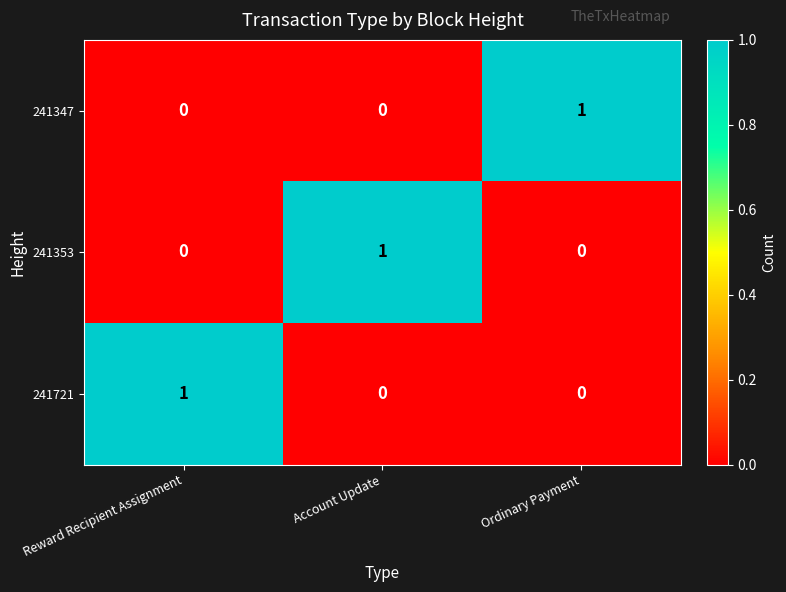

At how many categories does at least one series exceed 0?

3